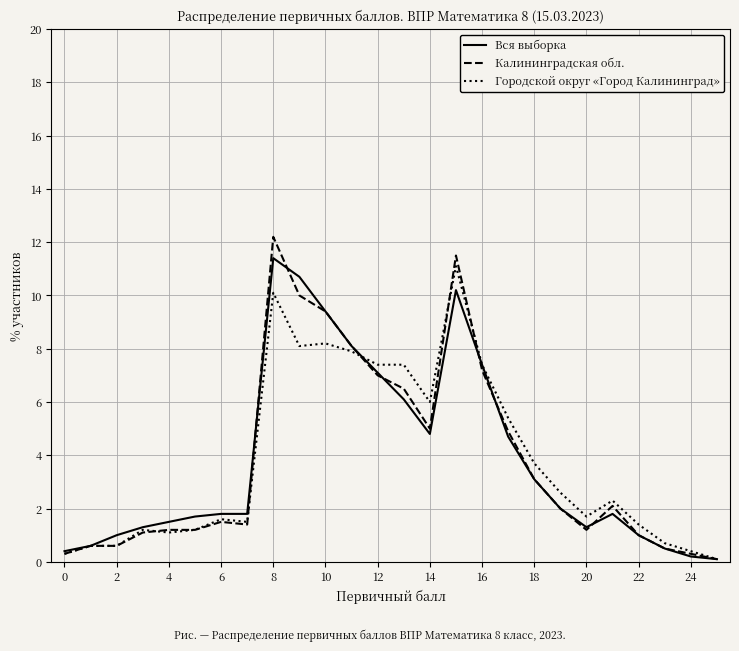

What is the greatest value displayed?

12.2